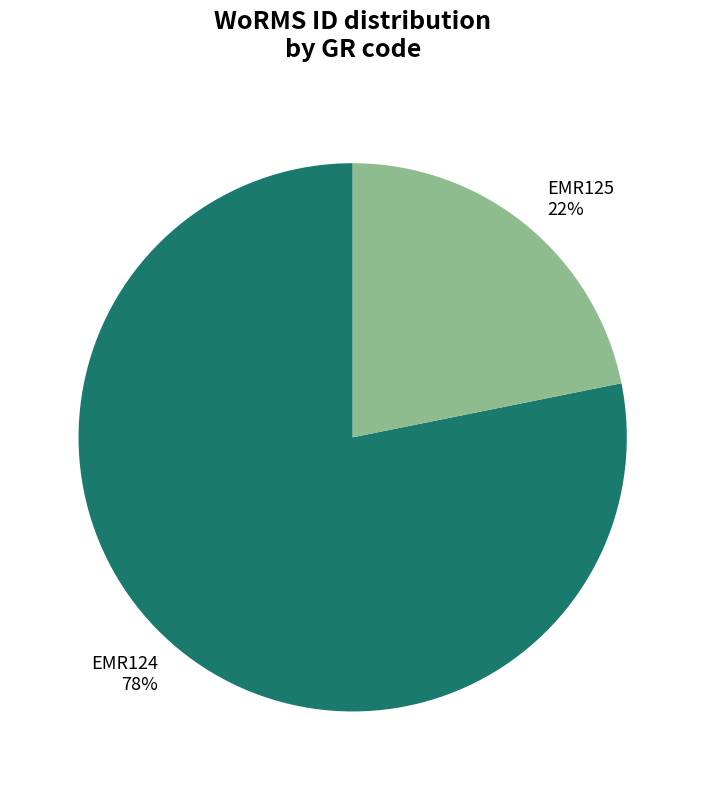

Which has a higher value, EMR125 or EMR124?

EMR124